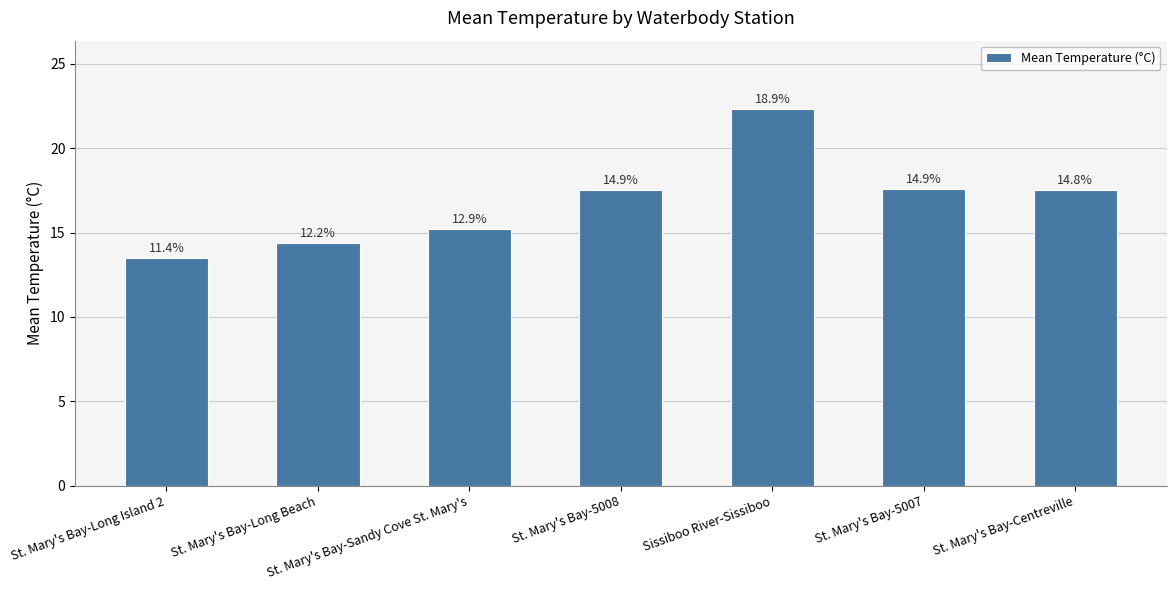

What is the sum of all values?

118.2